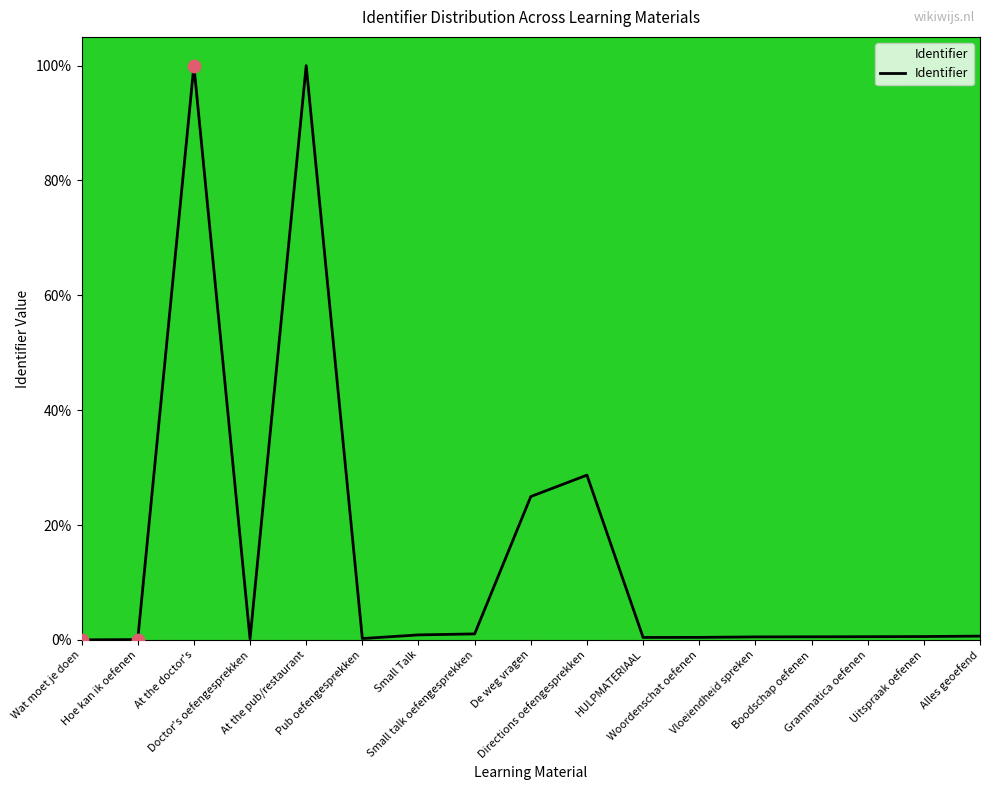

Which has a higher value, De weg vragen or At the doctor's?

At the doctor's